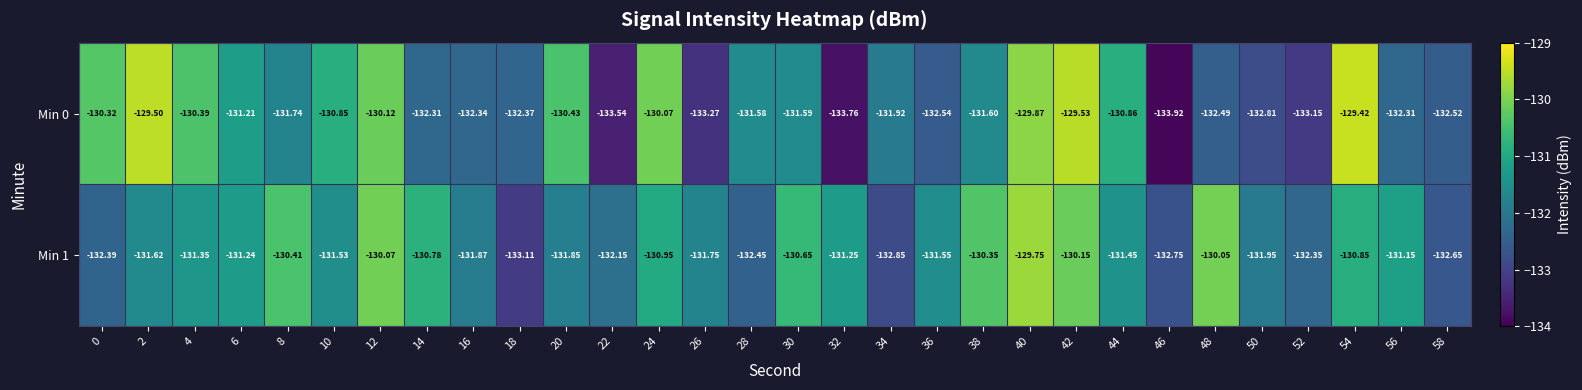

Rank the series by their maximum value, from lowest to highest.

Min 1, Min 0